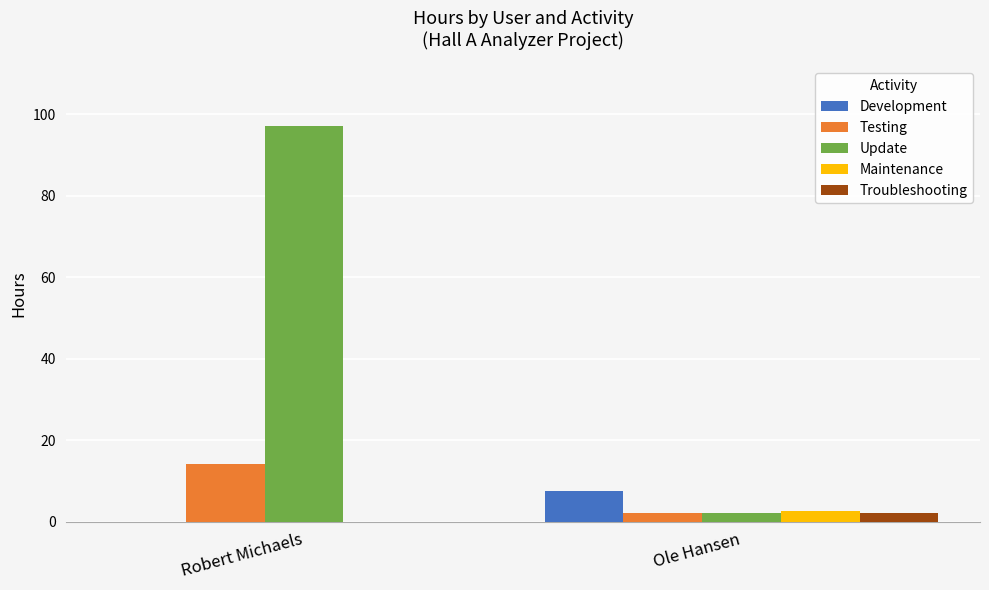

What is the sum of all Update values?

99.1